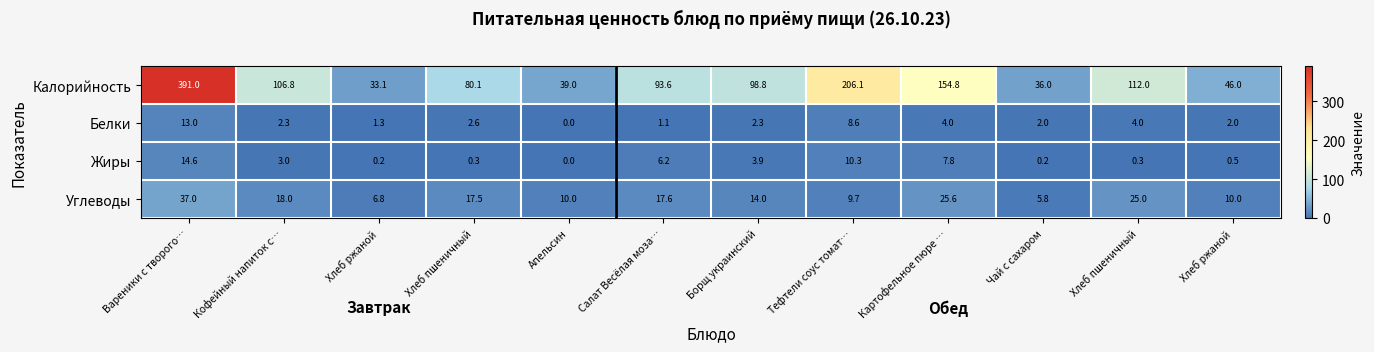

At how many categories does at least one series exceed 212?

1